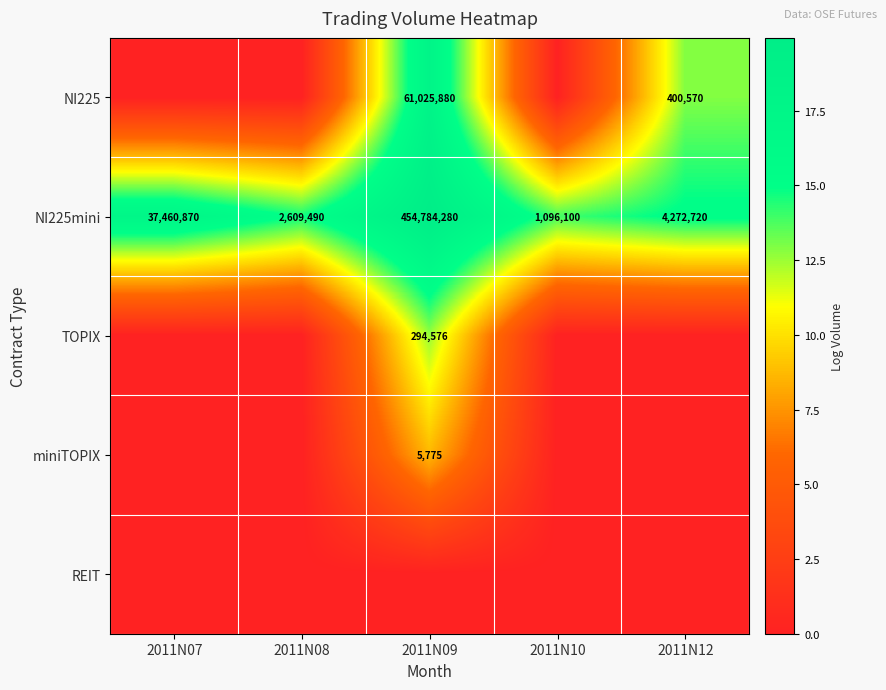

How many categories are shown in the chart?

5